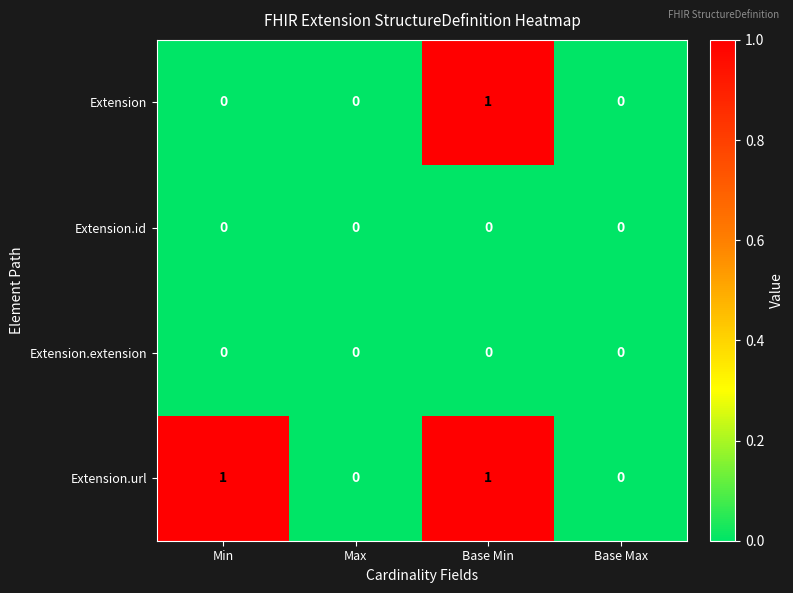

Count the number of data series in this chart.

4